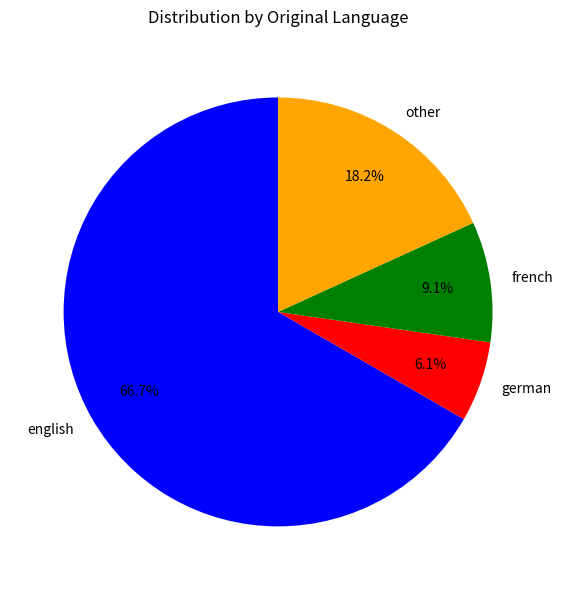

To the nearest percent, what percentage of the pie is other?

18%